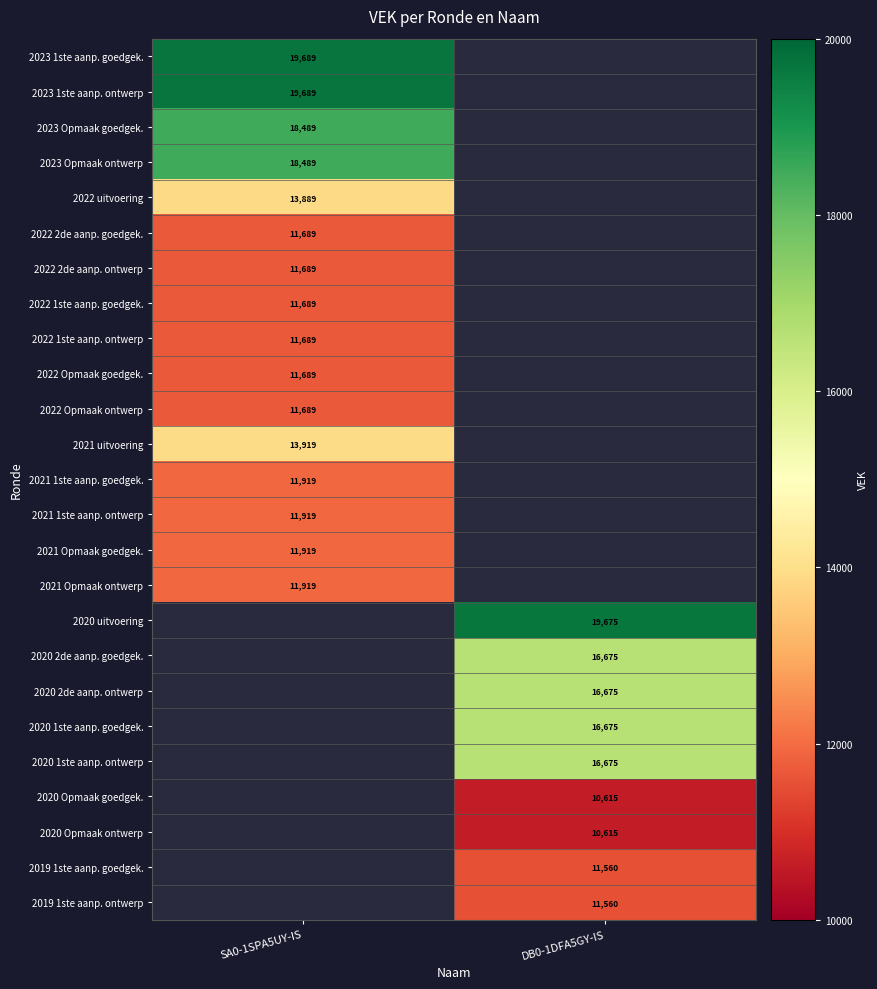

True or false: 2020 2de aanp. ontwerp has a value of 28981 at DB0-1DFA5GY-IS.

False